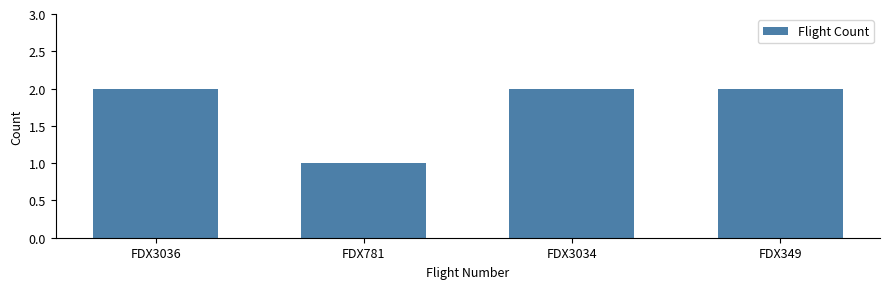

What is the average value?

2